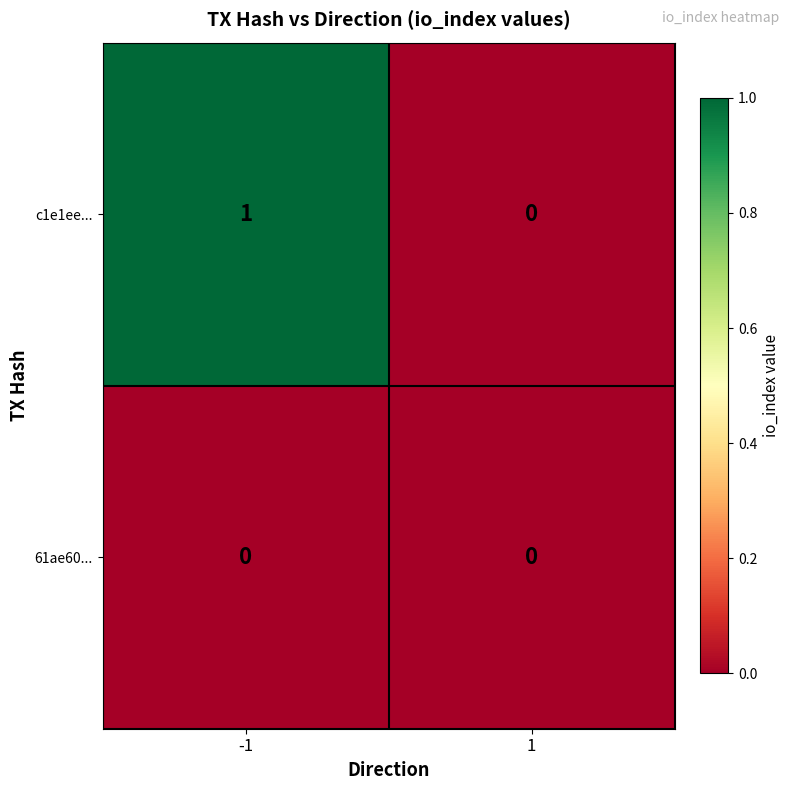

What is the spread (max minus min) of values at -1?

1